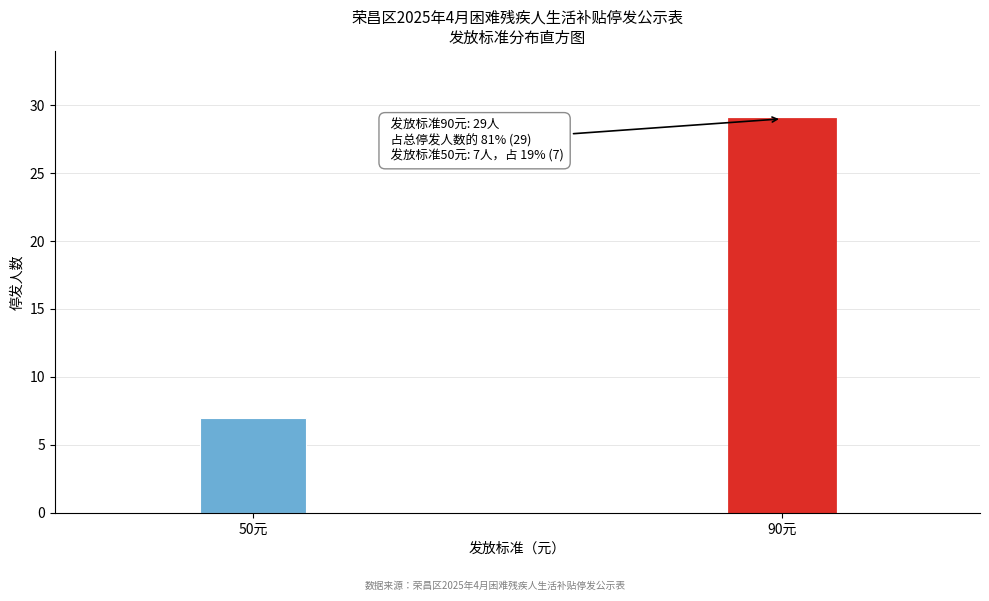

Reading left to right, transcribe all the data shown in this chart.

50元=7	90元=29